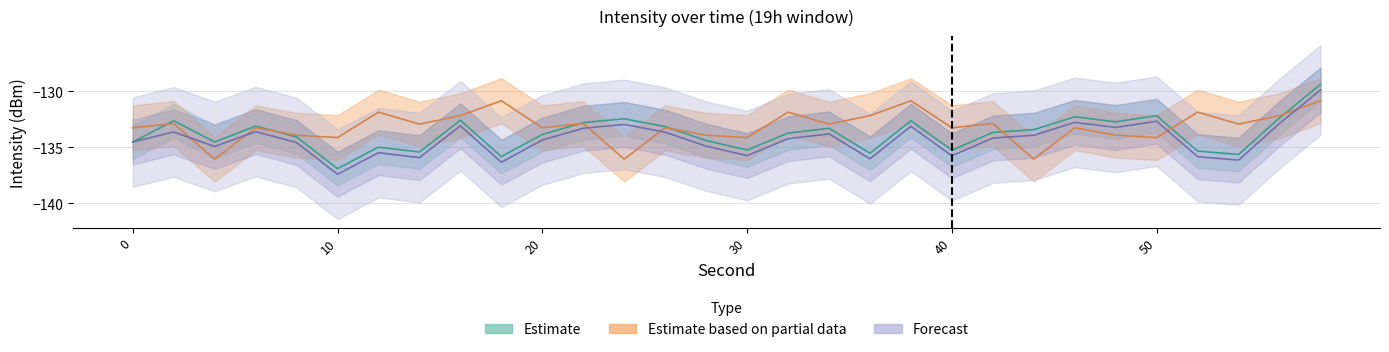

What is the value of the Estimate point at the 6th from the left?

-136.9